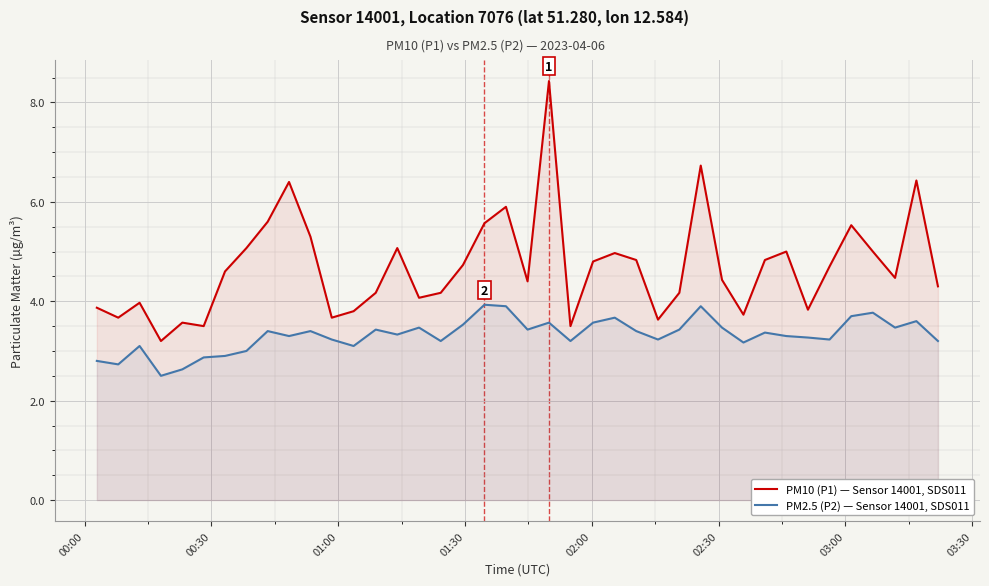

Rank the series by their average value, from highest to lowest.

PM10 (P1) — Sensor 14001, SDS011, PM2.5 (P2) — Sensor 14001, SDS011